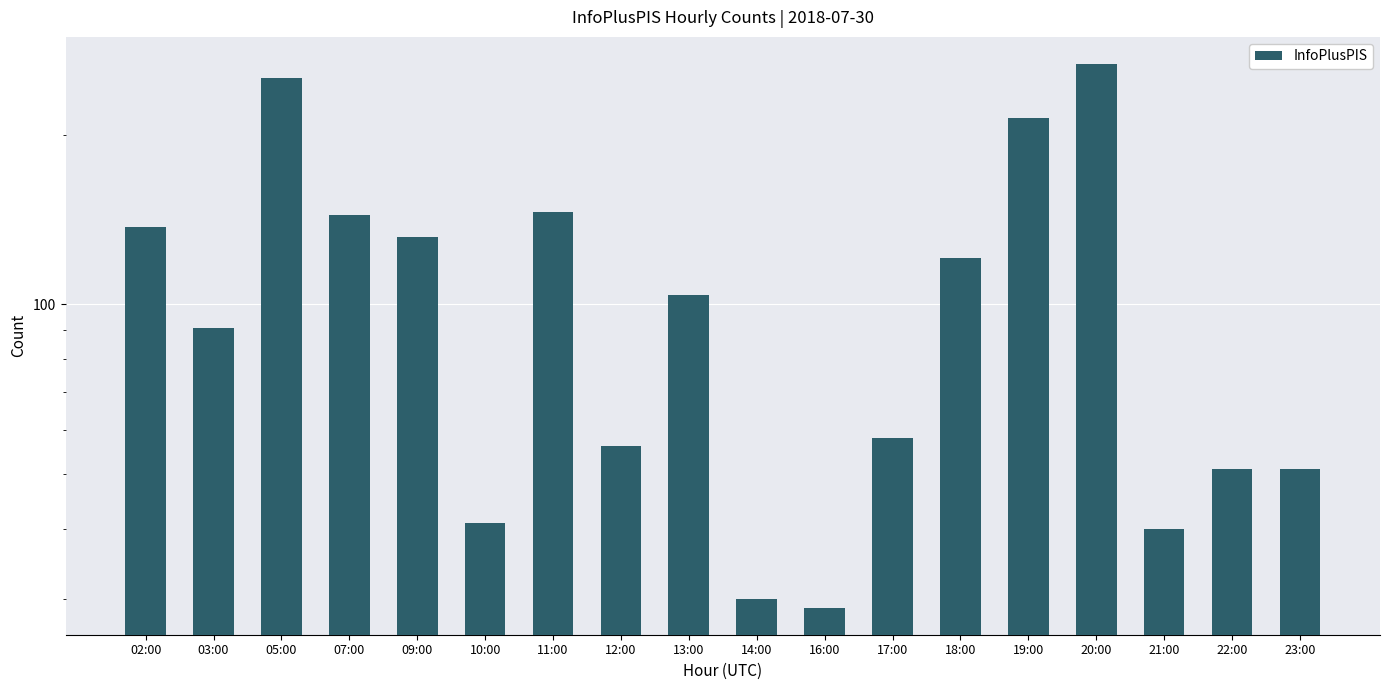

What is the difference between the second highest and second lowest values?

222